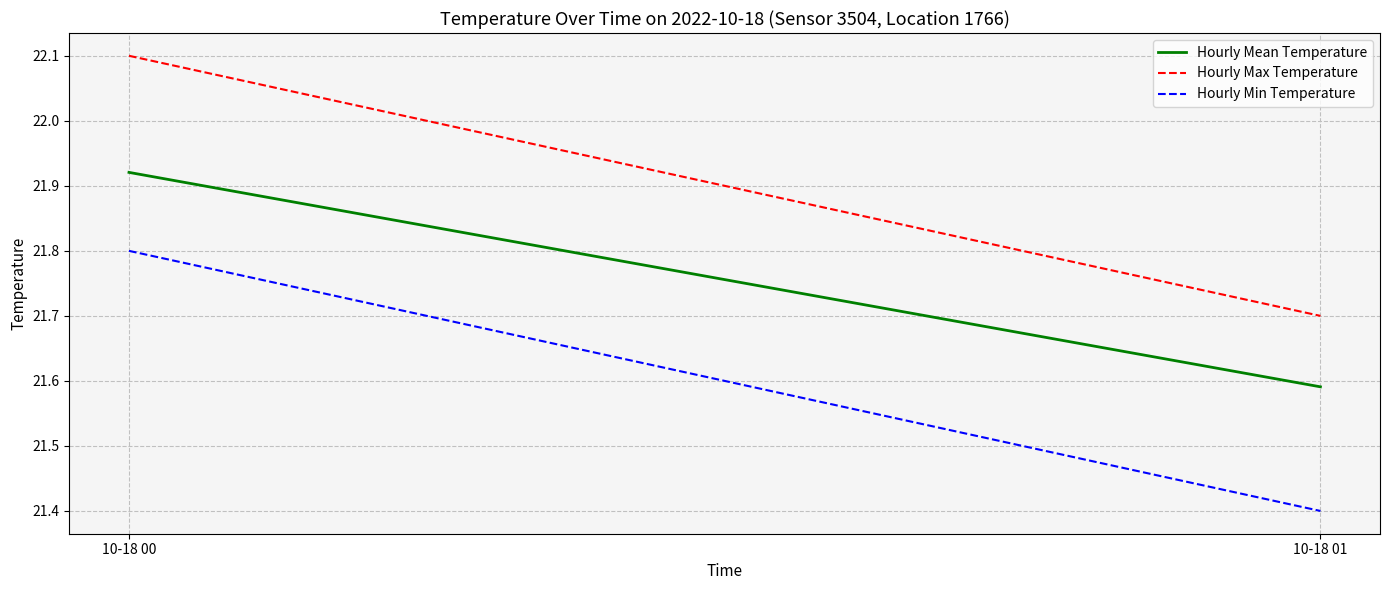

Where is Hourly Max Temperature nearest to the value 21?

10-18 01